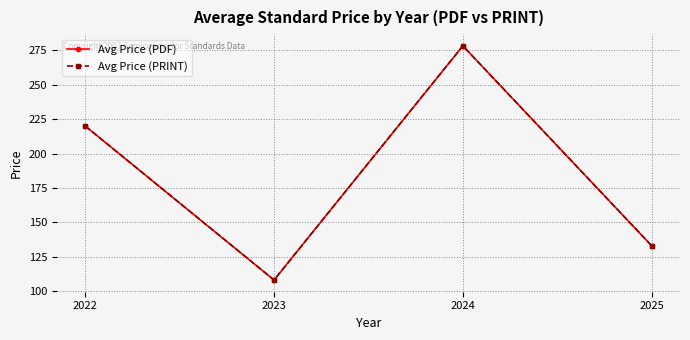

True or false: Avg Price (PRINT) and Avg Price (PDF) cross at least once.

False